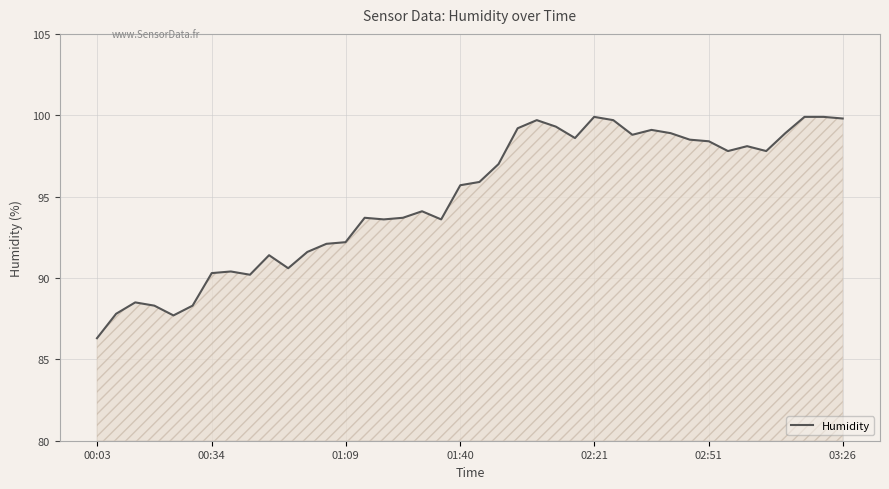

What is the maximum value shown in the chart?

99.9